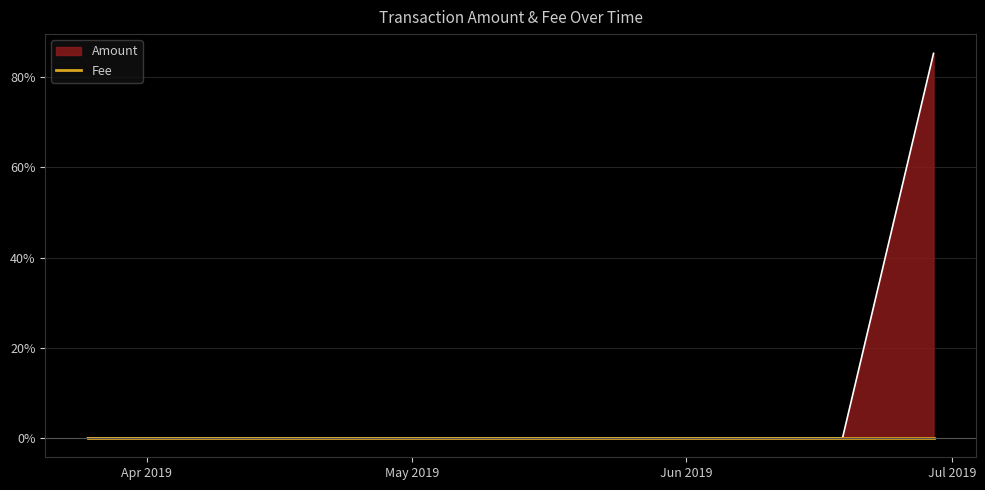

What is the label of the 1st point from the left?

2019-03-25 06:50:52